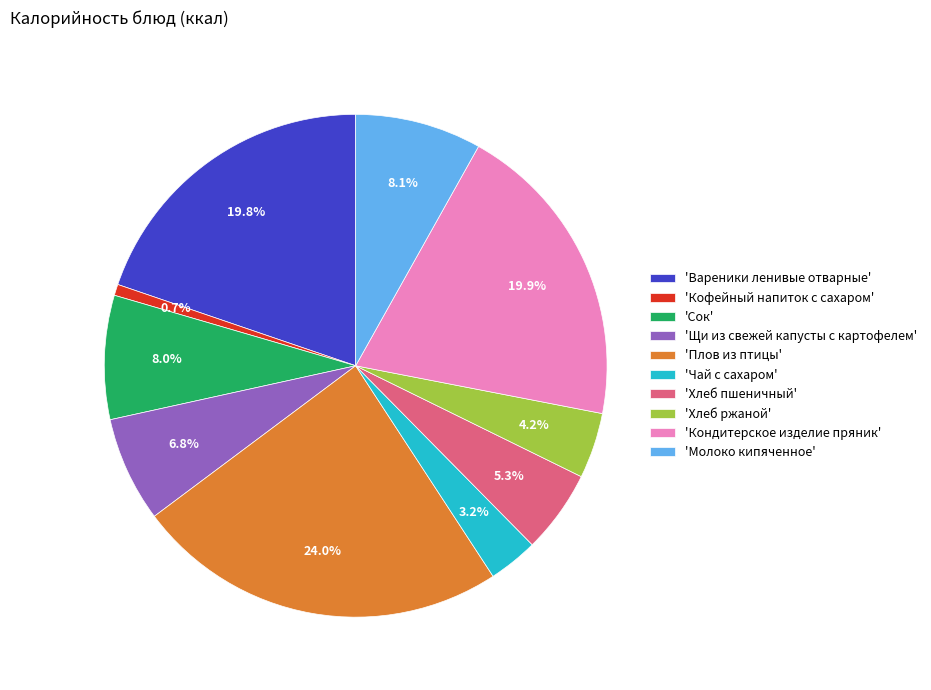

Combined, what portion of the pie is 'Сок' and 'Кондитерское изделие пряник'?

27.9%